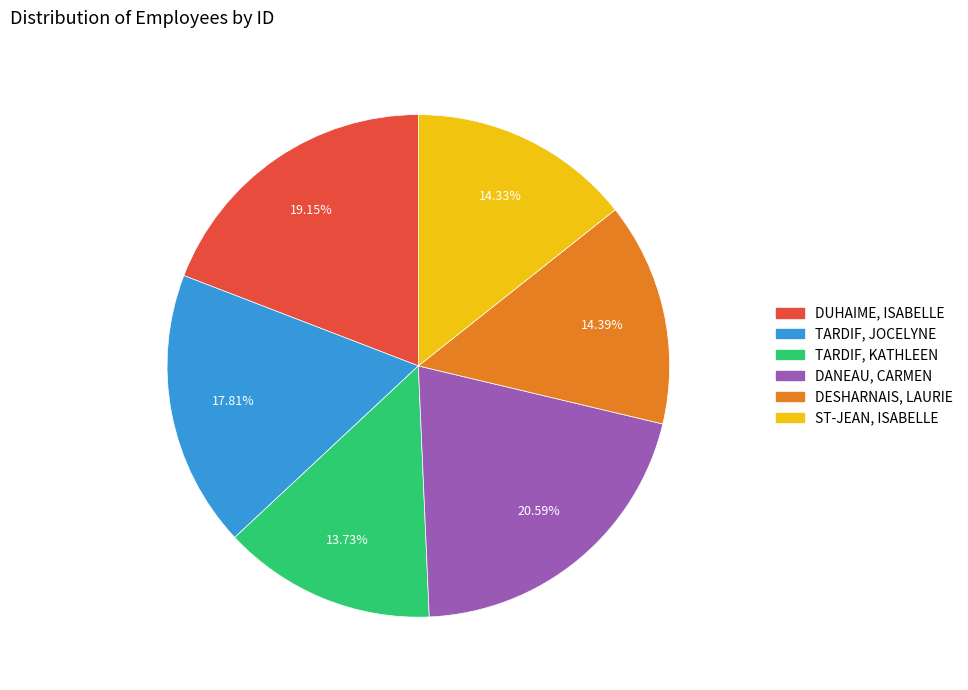

To the nearest percent, what is the difference between the largest and smallest slice percentages?

7%